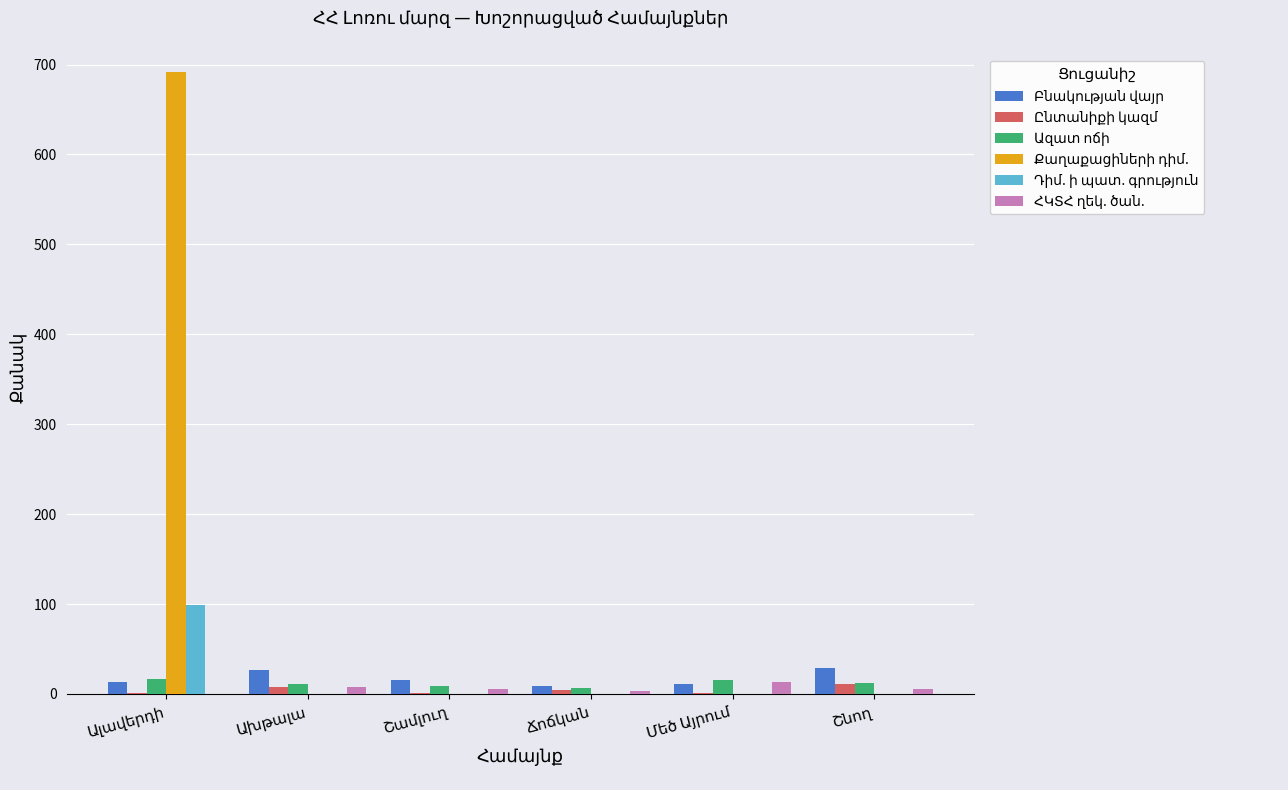

How many data points does each series have?

6